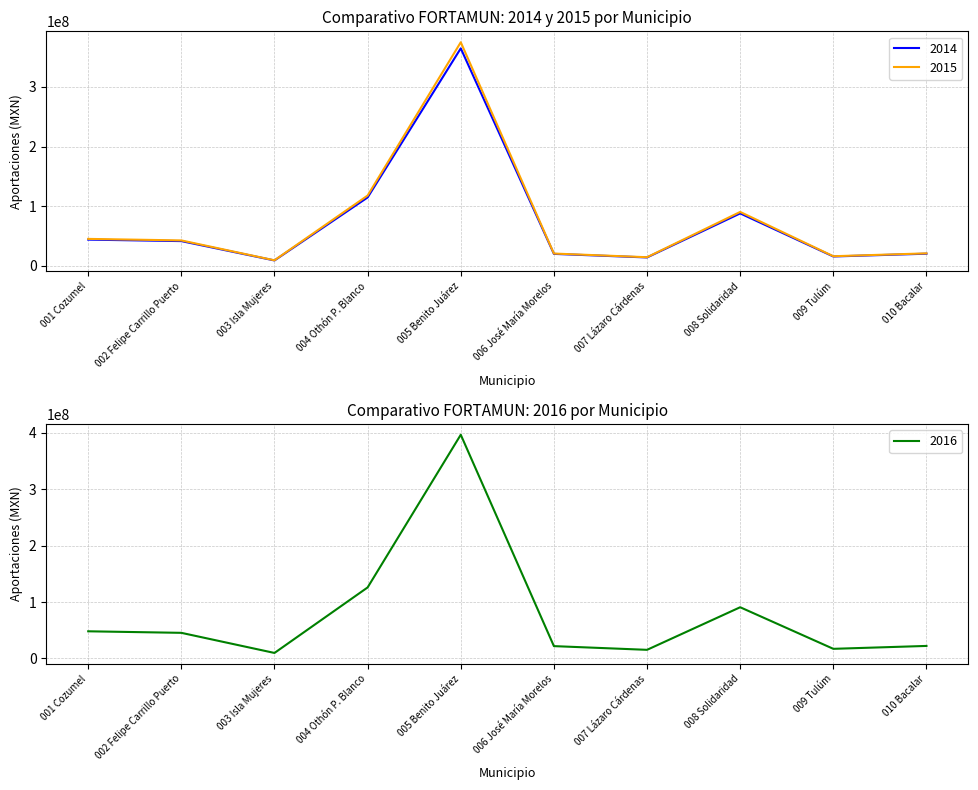

True or false: 2016 and 2014 intersect in this chart.

False